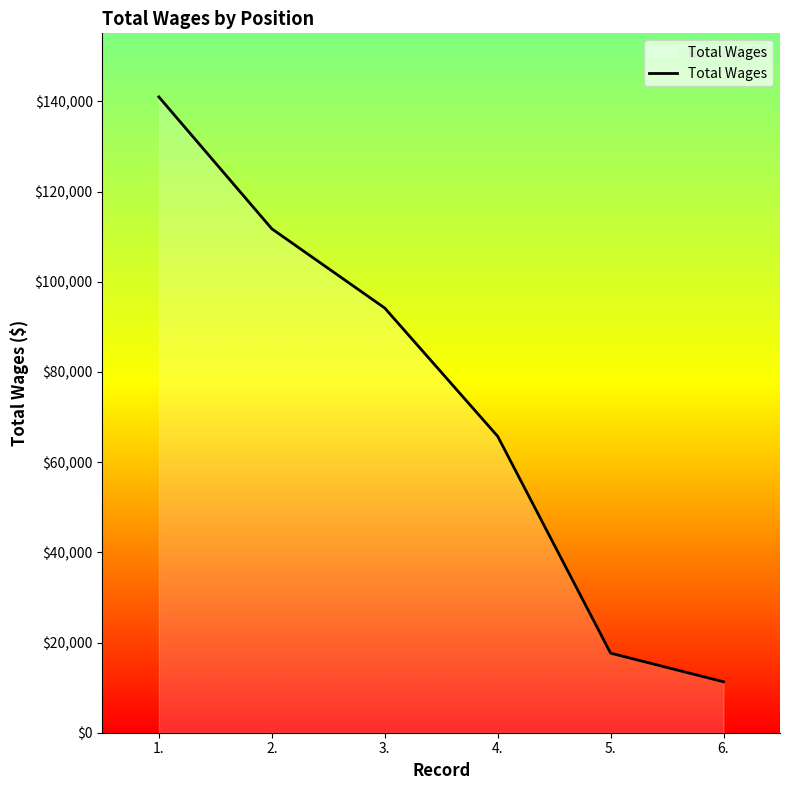

True or false: the data shows 51325 at 2..

False